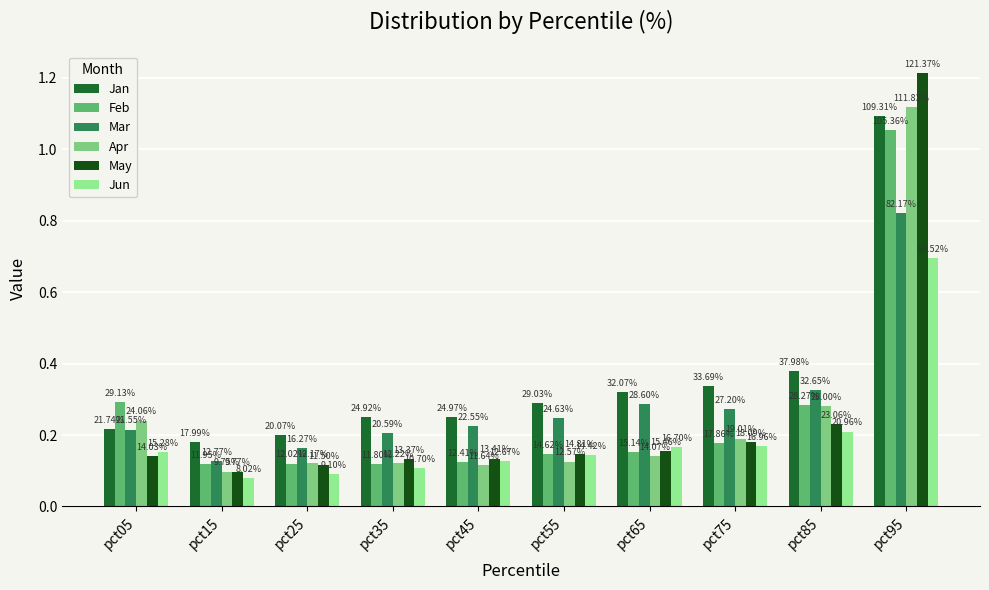

What is the sum of all Mar values?

2.9